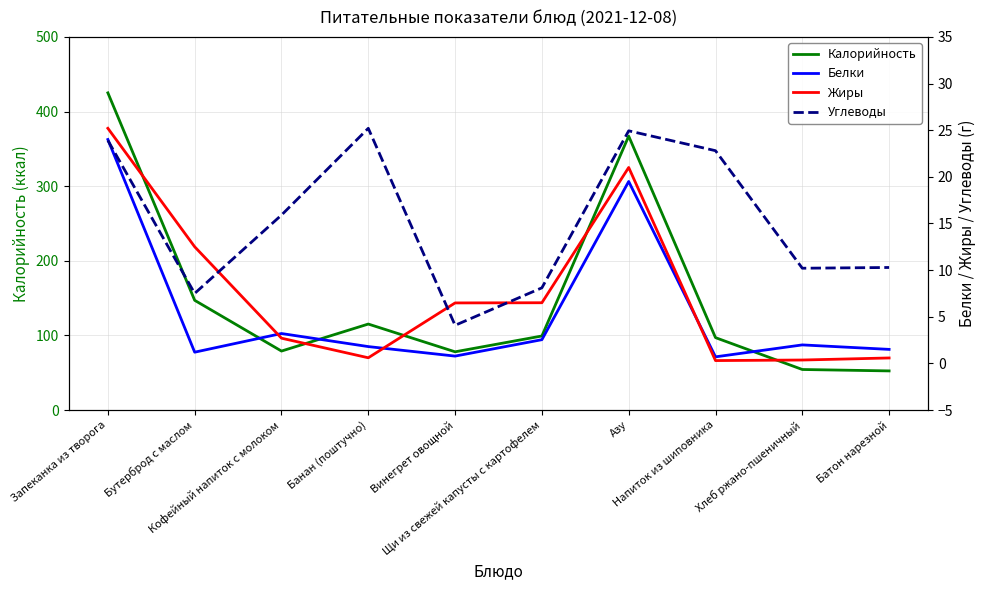

What is the minimum value for Белки?

0.7